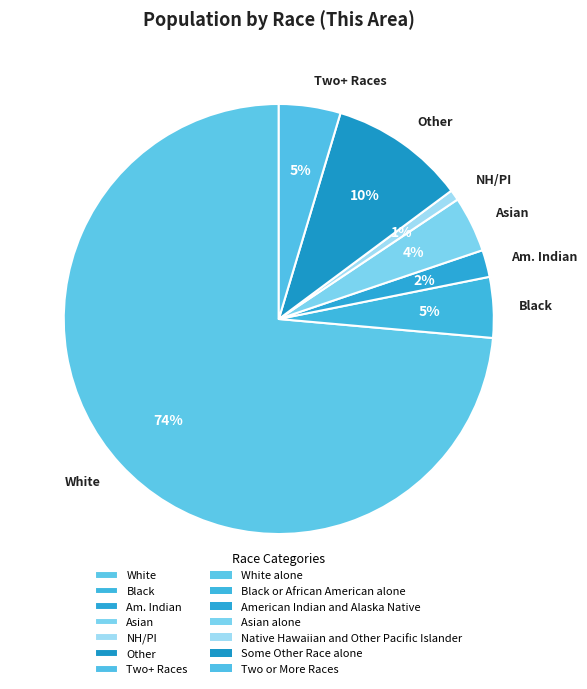

What is the majority slice?

White